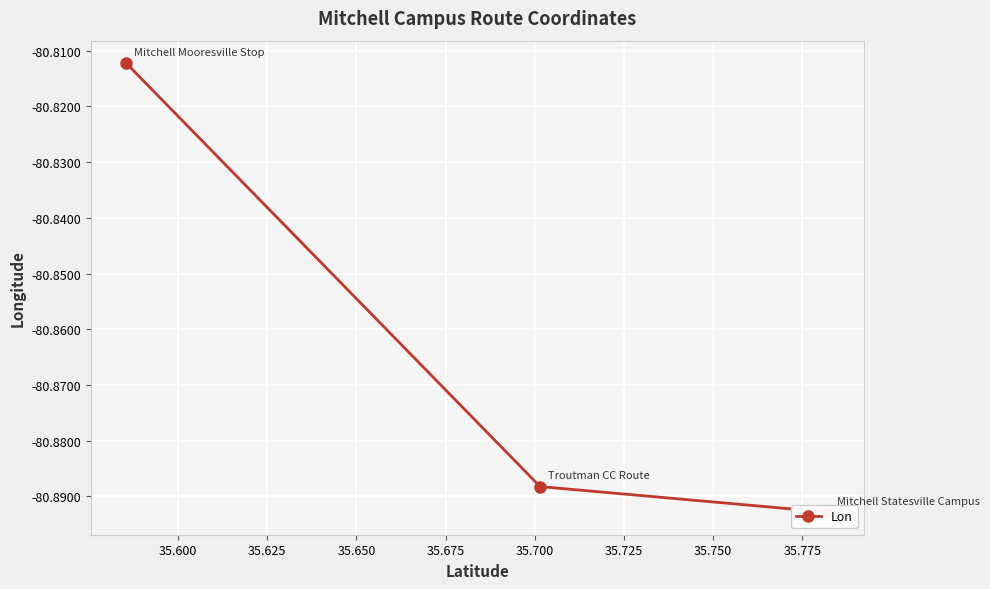

How many lines are shown in the chart?

1